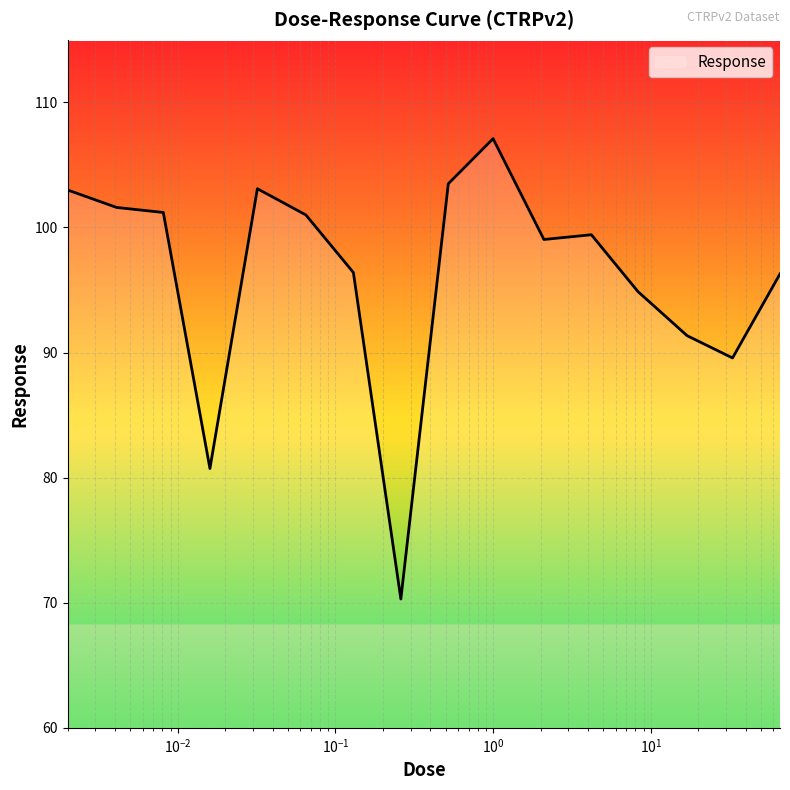

What is the greatest value displayed?

107.1